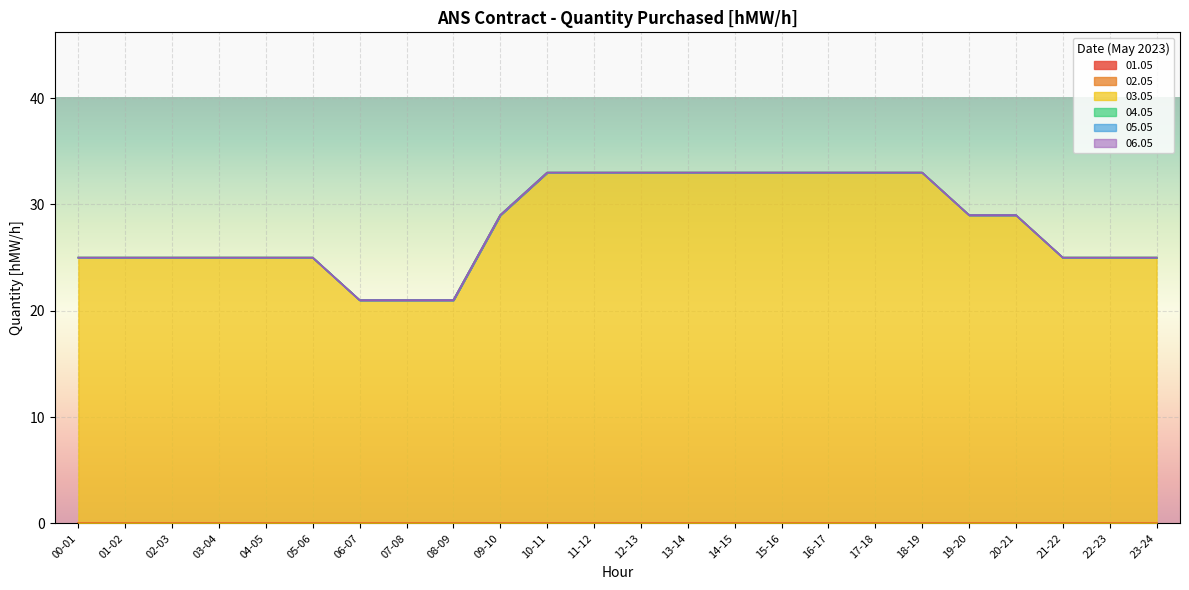

What is the value of the 03.05 point at the 19th from the left?

33